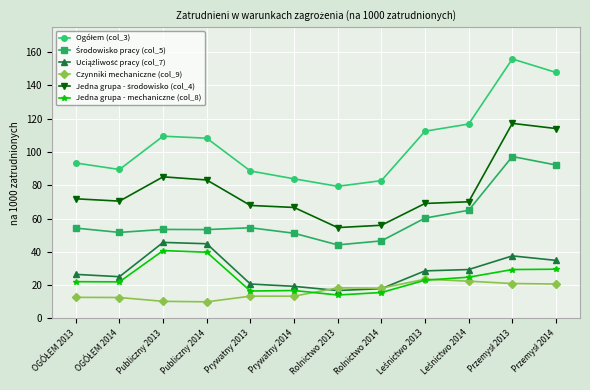

What is the label of the 8th point from the left?

Rolnictwo 2014